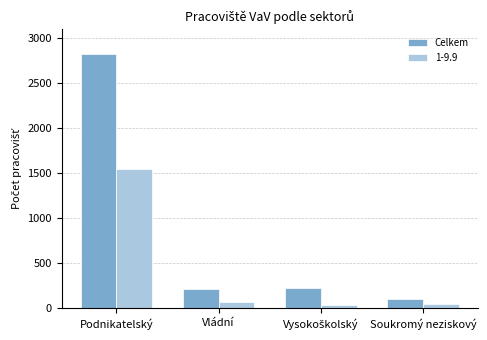

True or false: Celkem has a value of 2831 at Podnikatelský.

True